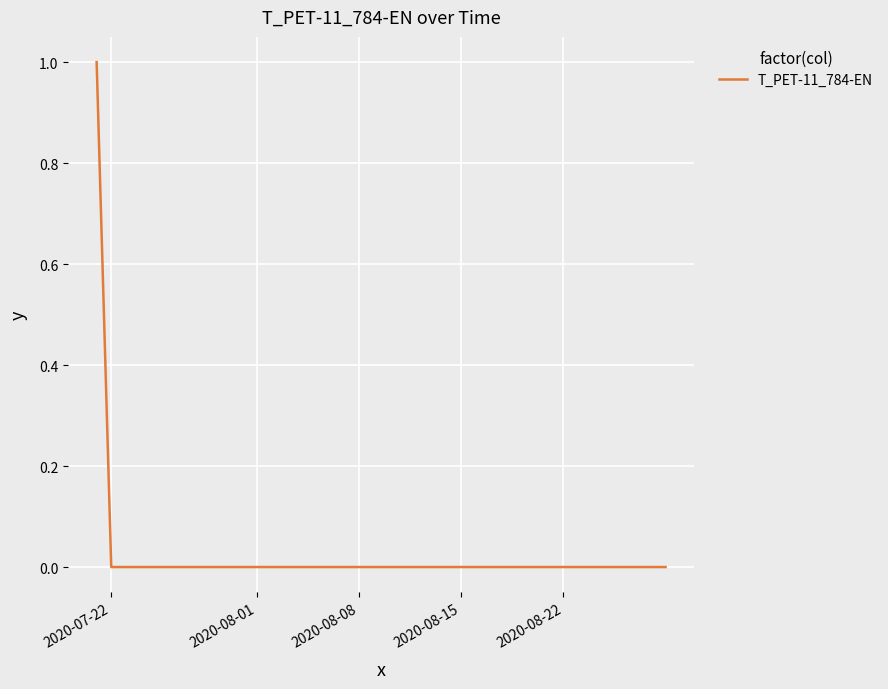

How many distinct data groups are displayed?

1